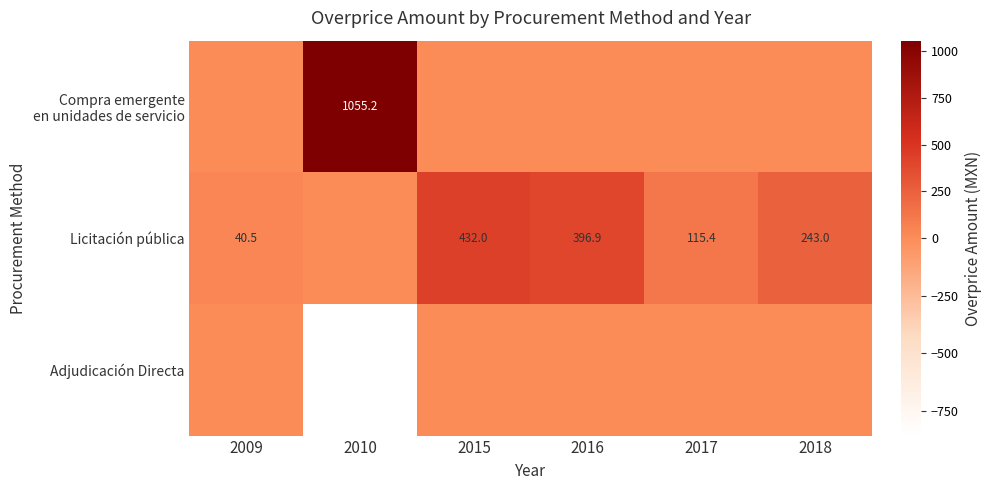

Is it true that Licitación pública equals 191.6 at 2015?

False